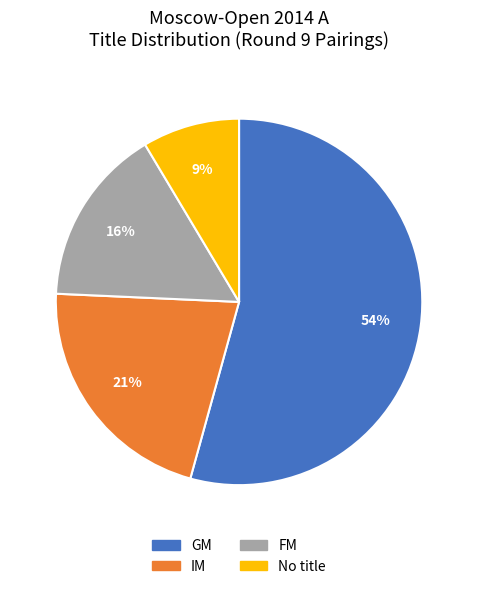

To the nearest percent, what is the combined percentage of GM and No title?

63%